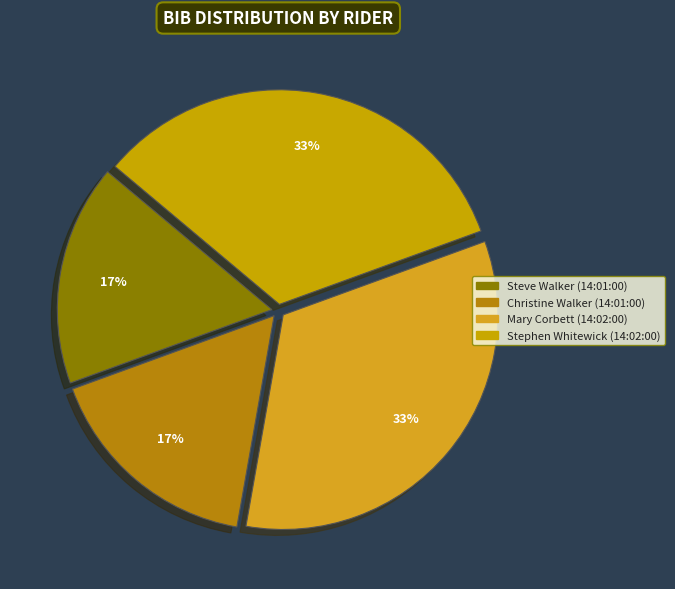

What portion of the pie excludes Mary Corbett (14:02:00)?

66.7%